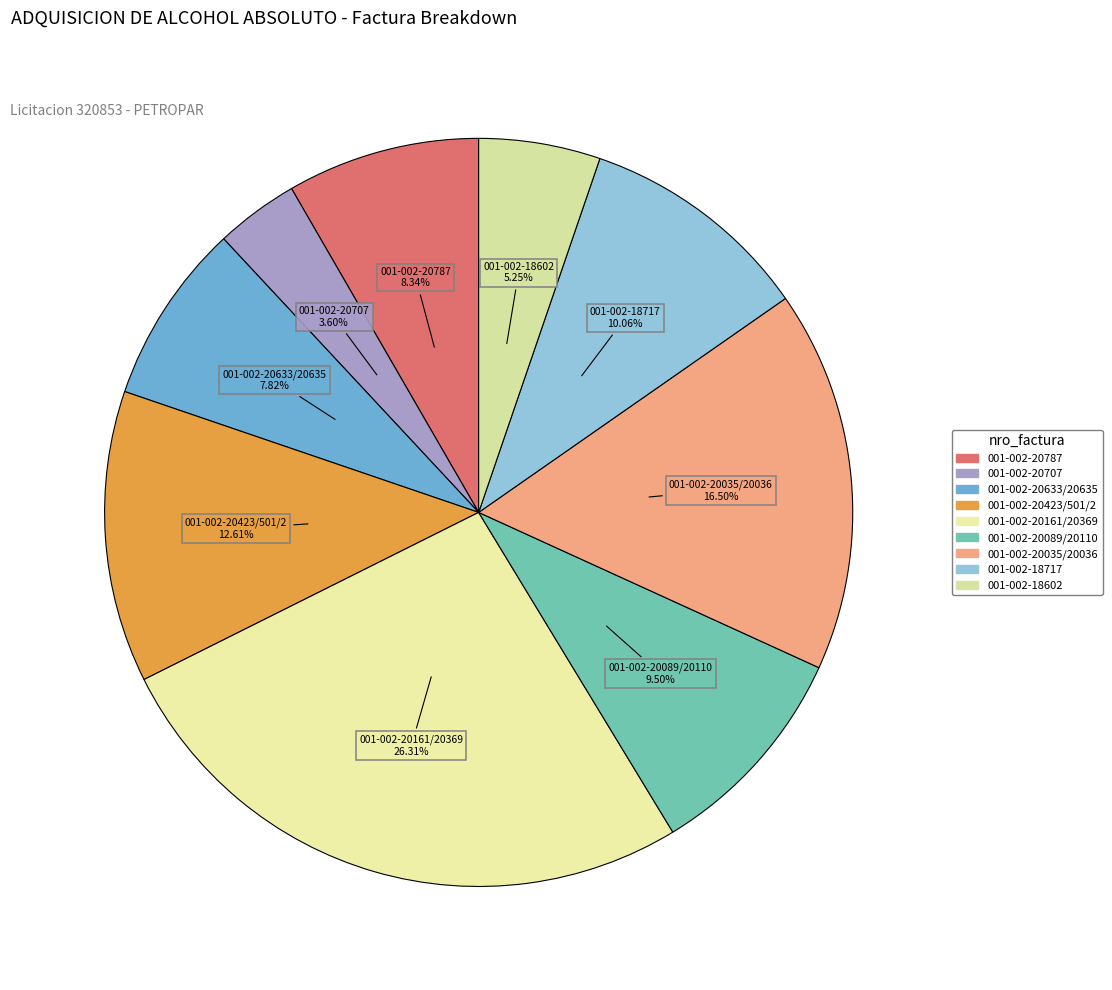

Is the sum of 001-002-20633/20635 and 001-002-20707 greater than half?

No